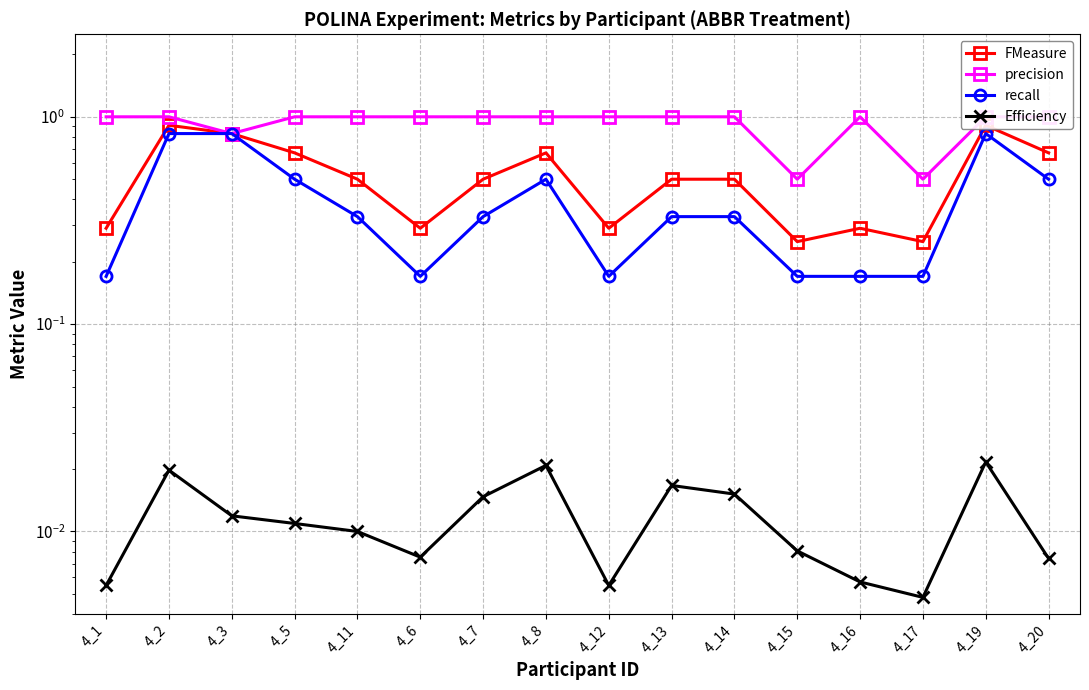

True or false: Efficiency and precision intersect in this chart.

False